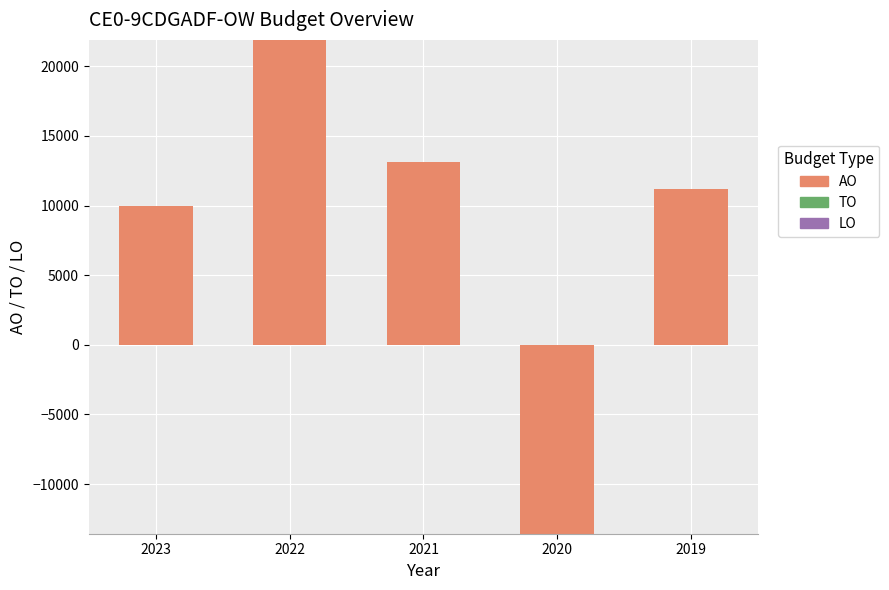

Is it true that the value at 2023 is 10000?

True